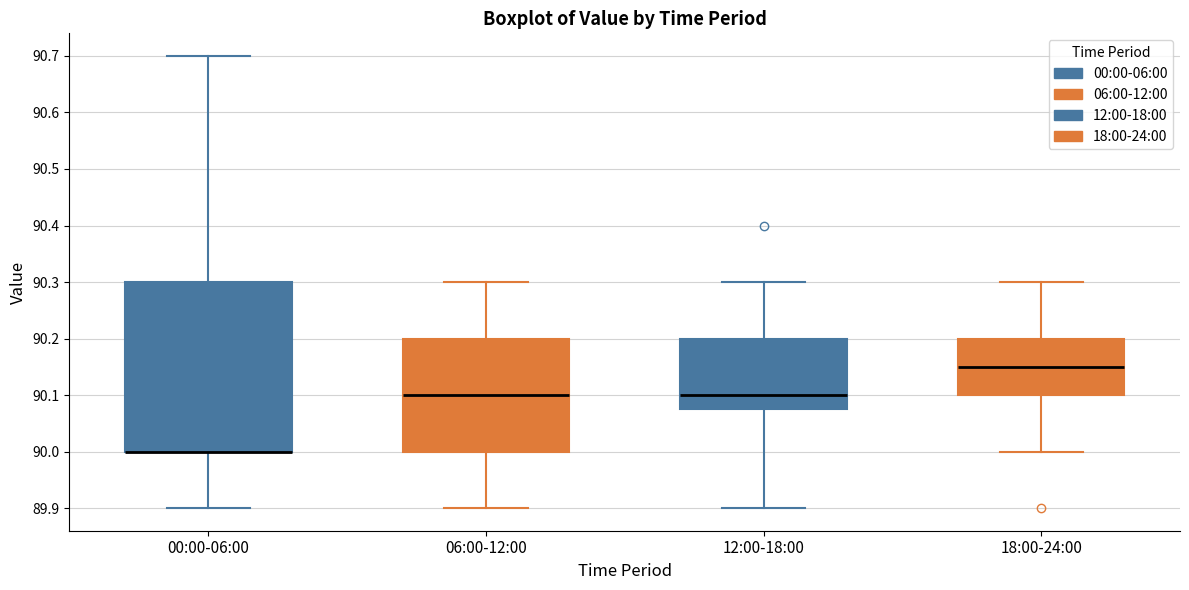

Where does the upper whisker of the box for 12:00-18:00 end on the y-axis? The values are not printed on the chart, so give them approximately, as read against the axis.

90.30